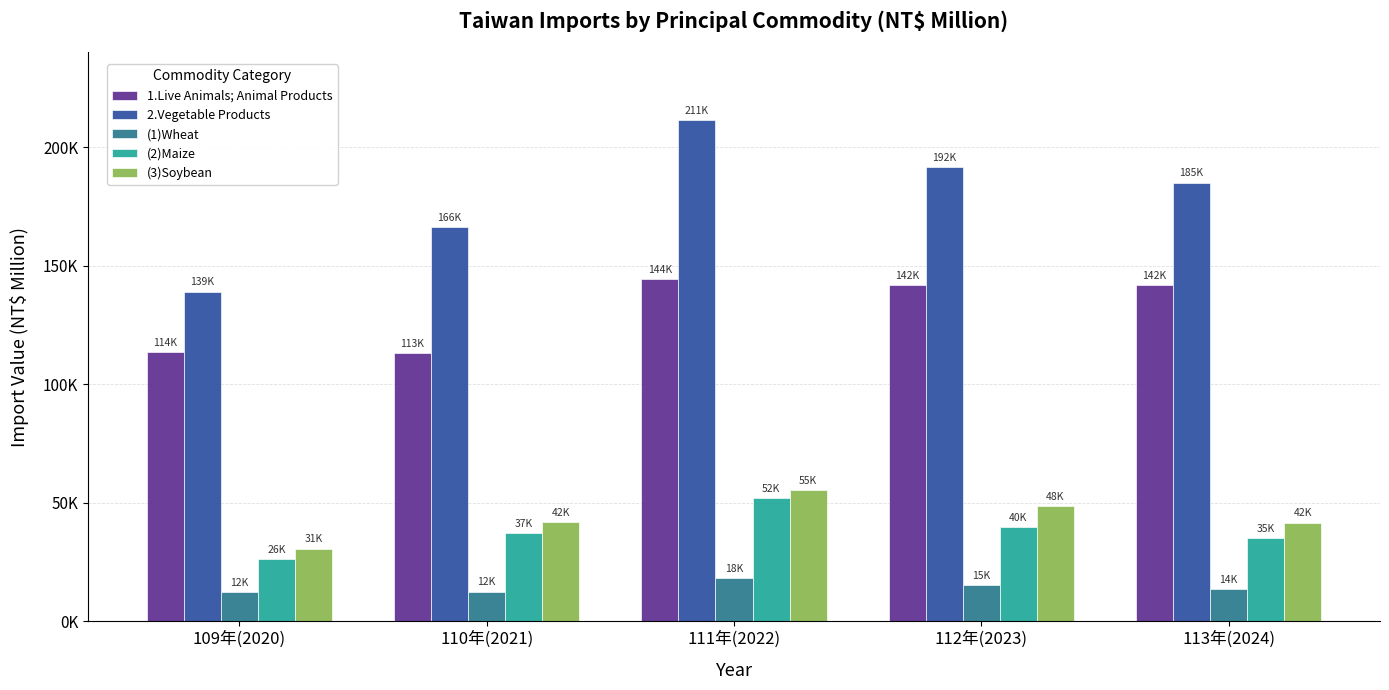

What are all the series names shown in the legend?

1.Live Animals; Animal Products, 2.Vegetable Products, (1)Wheat, (2)Maize, (3)Soybean